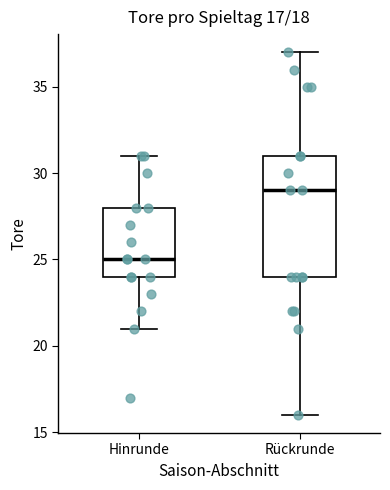

Which box has the highest median line?

Rückrunde